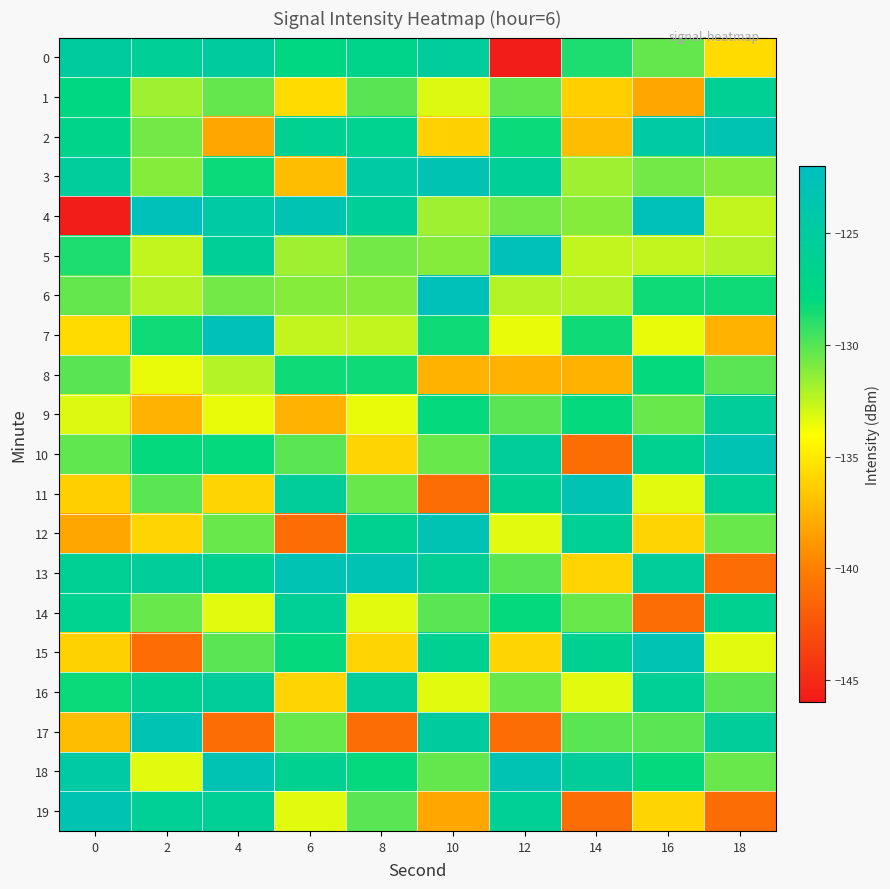

What is the greatest value displayed?

-122.4